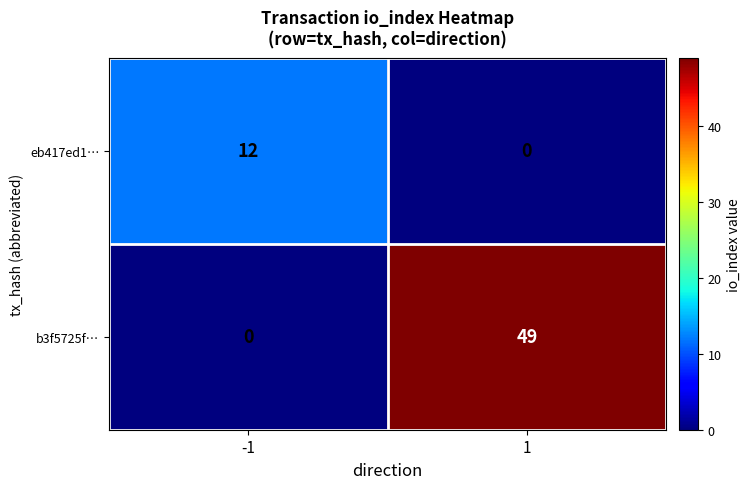

What is the difference between the eb417ed1… values at -1 and 1?

12